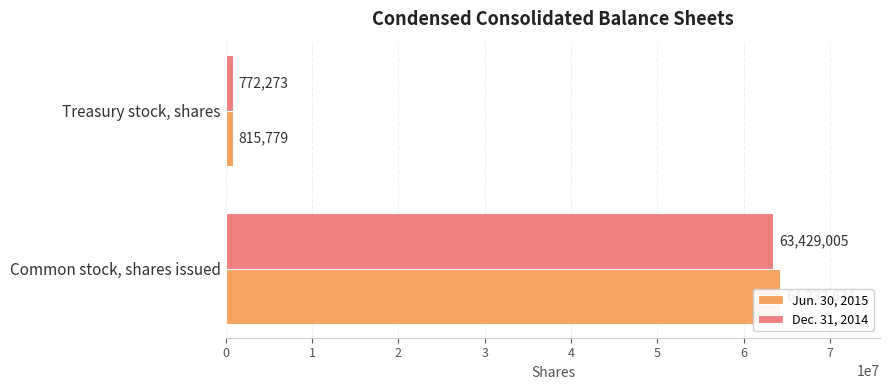

Reading left to right, extract all data points from this chart.

Jun. 30, 2015: 64232634	815779
Dec. 31, 2014: 63429005	772273